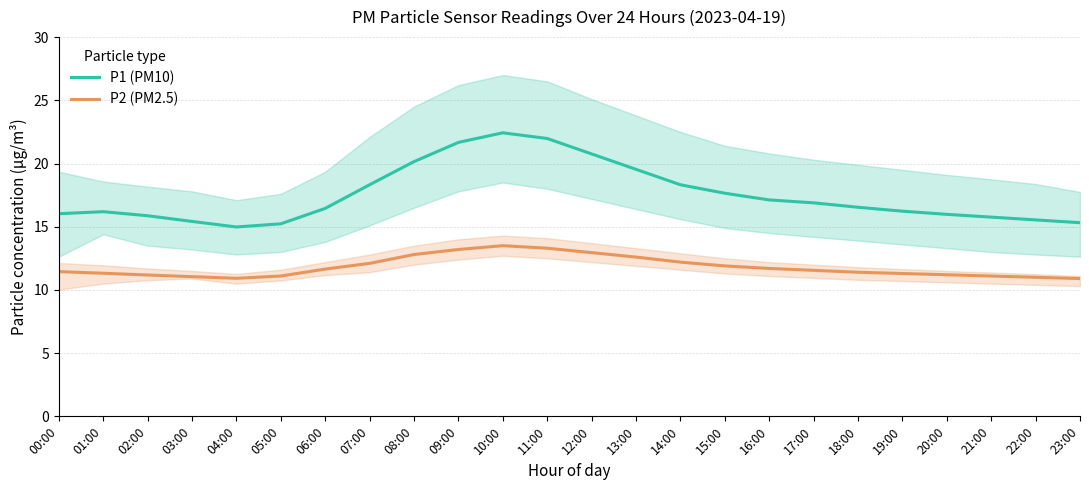

In P2 (PM2.5), how many points are higher than both neighbors (excluding endpoints)?

1